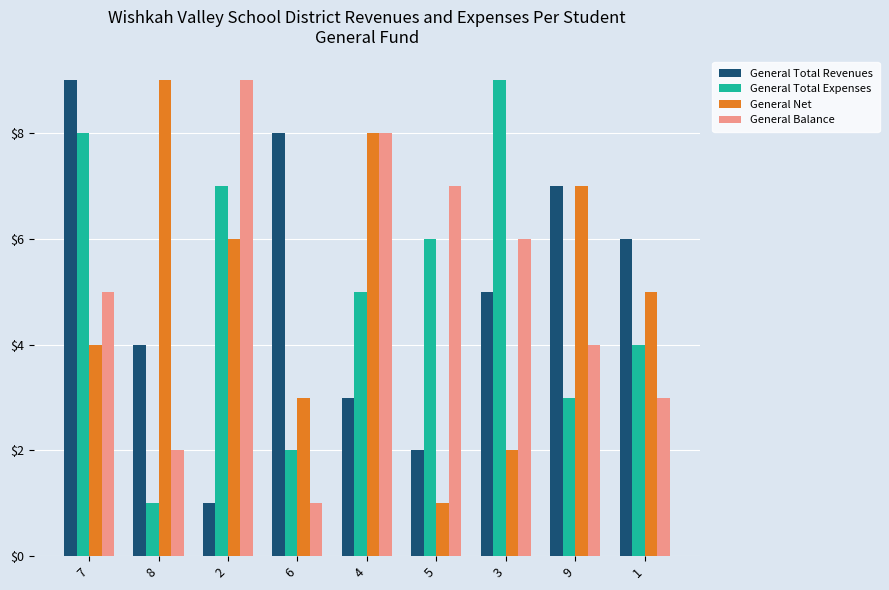

The General Total Revenues series shows 3 at 5. True or false?

False